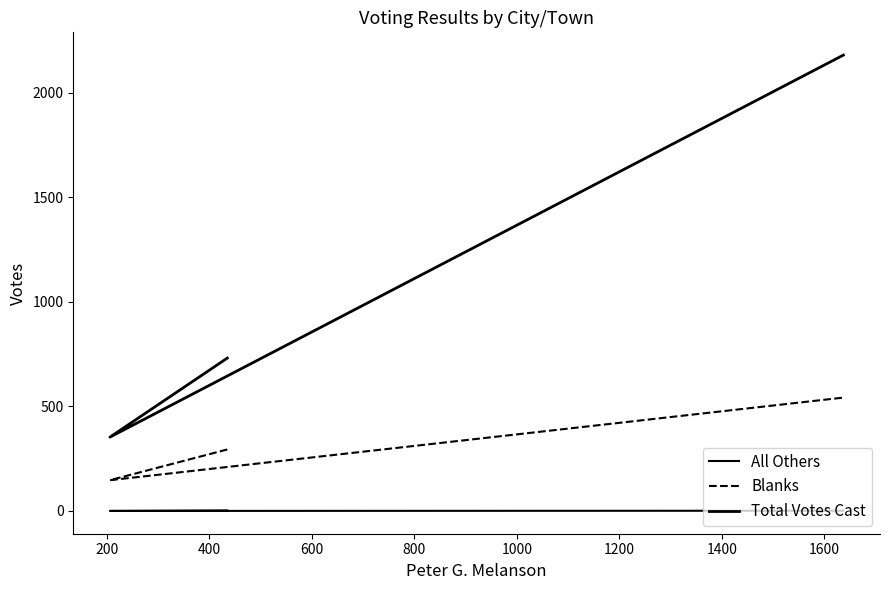

Is the value of Blanks at 400 greater than the value of All Others at 400?

Yes